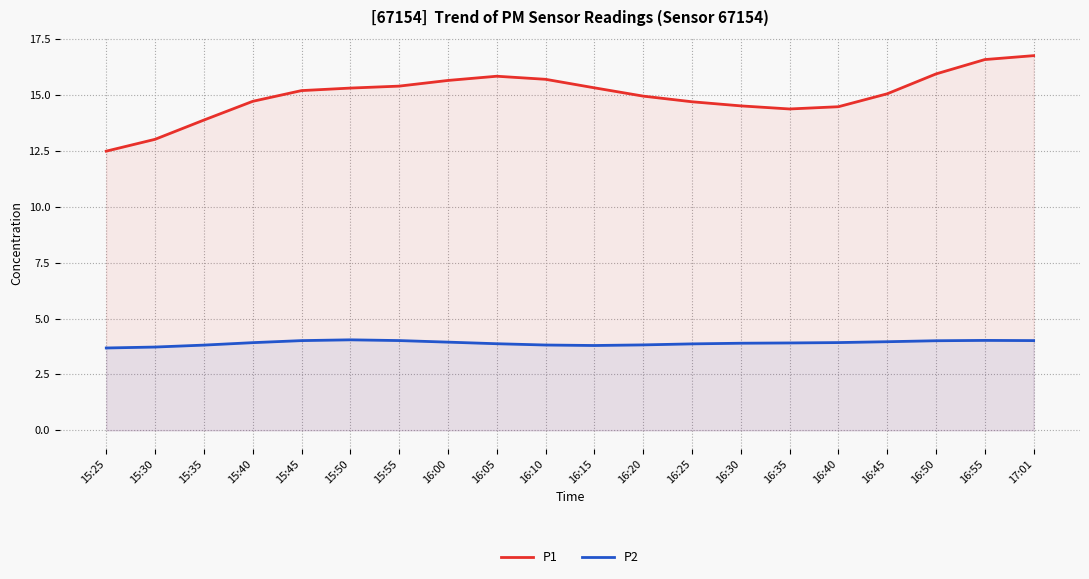

Where is the first local maximum for P2?

15:50